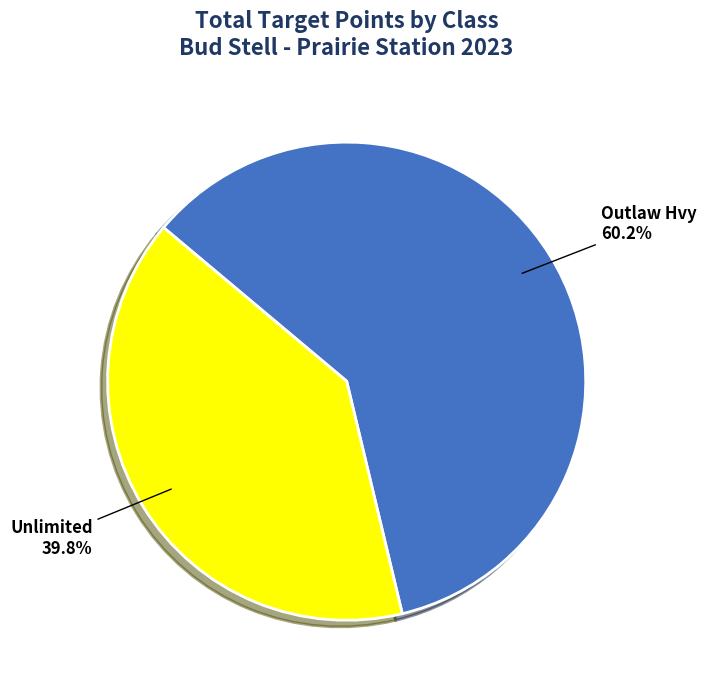

To the nearest percent, what is the difference between the largest and smallest slice percentages?

20%